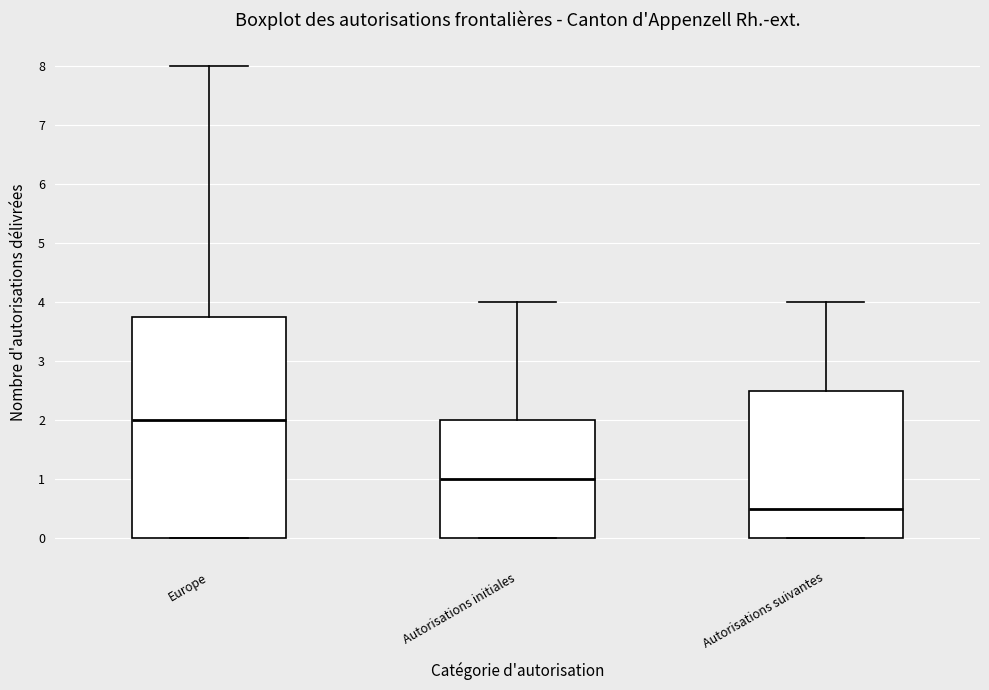

Reading left to right, read every box against the y-axis: the position of its median line, the range the box covers, and the ends of its whiskers. The values are not printed on the chart, so give them approximately, as read against the axis.

Europe: median 2.0, box 0.0 to 3.8, whiskers 0.0 to 8.0
Autorisations initiales: median 1.0, box 0.0 to 2.0, whiskers 0.0 to 4.0
Autorisations suivantes: median 0.5, box 0.0 to 2.5, whiskers 0.0 to 4.0